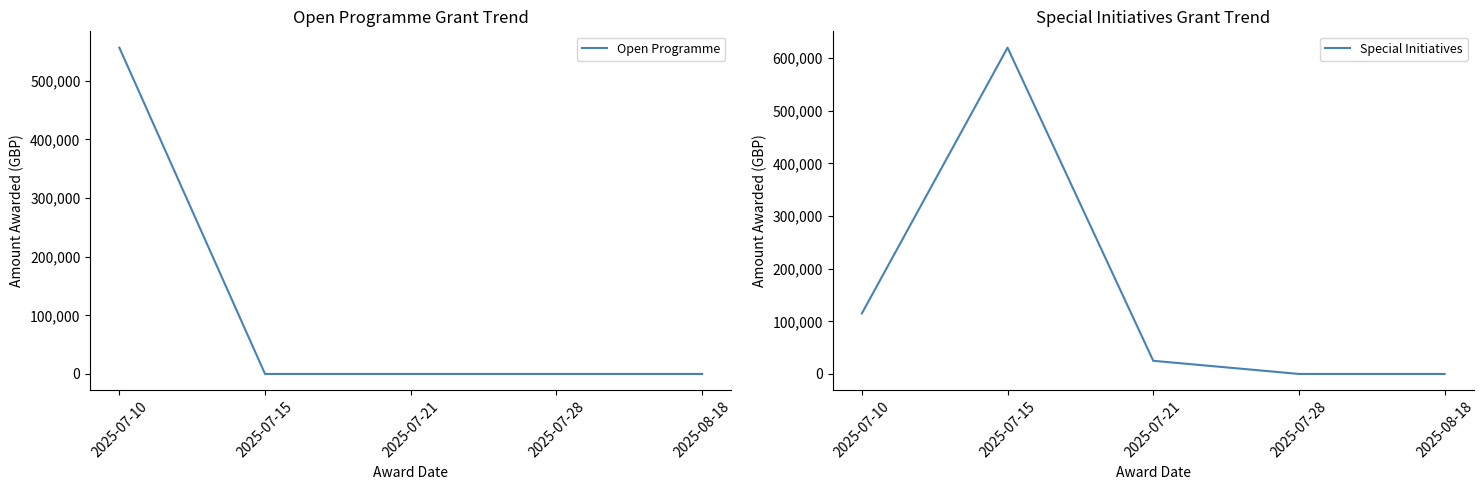

Reading left to right, what are all the values shown in this chart?

Open Programme: 2025-07-10=556500	2025-07-15=0	2025-07-21=0	2025-07-28=0	2025-08-18=0
Special Initiatives: 2025-07-10=115000	2025-07-15=620000	2025-07-21=25000	2025-07-28=0	2025-08-18=0